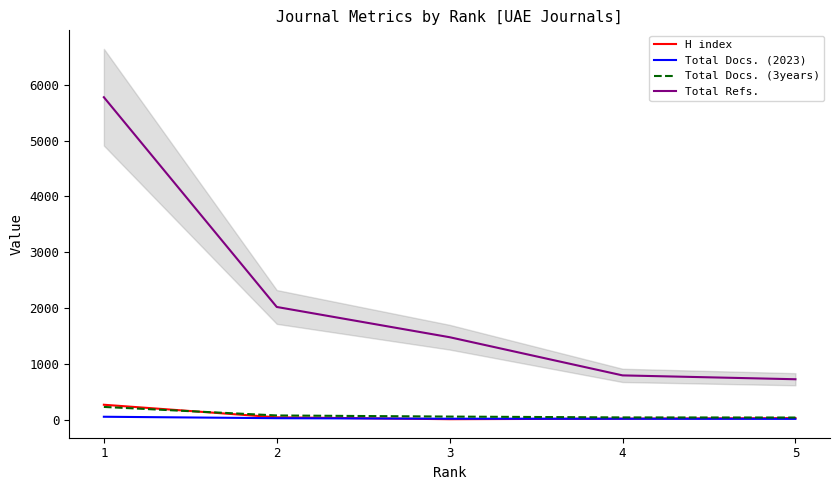

Is it true that Total Docs. (2023) equals 25 at 4?

False